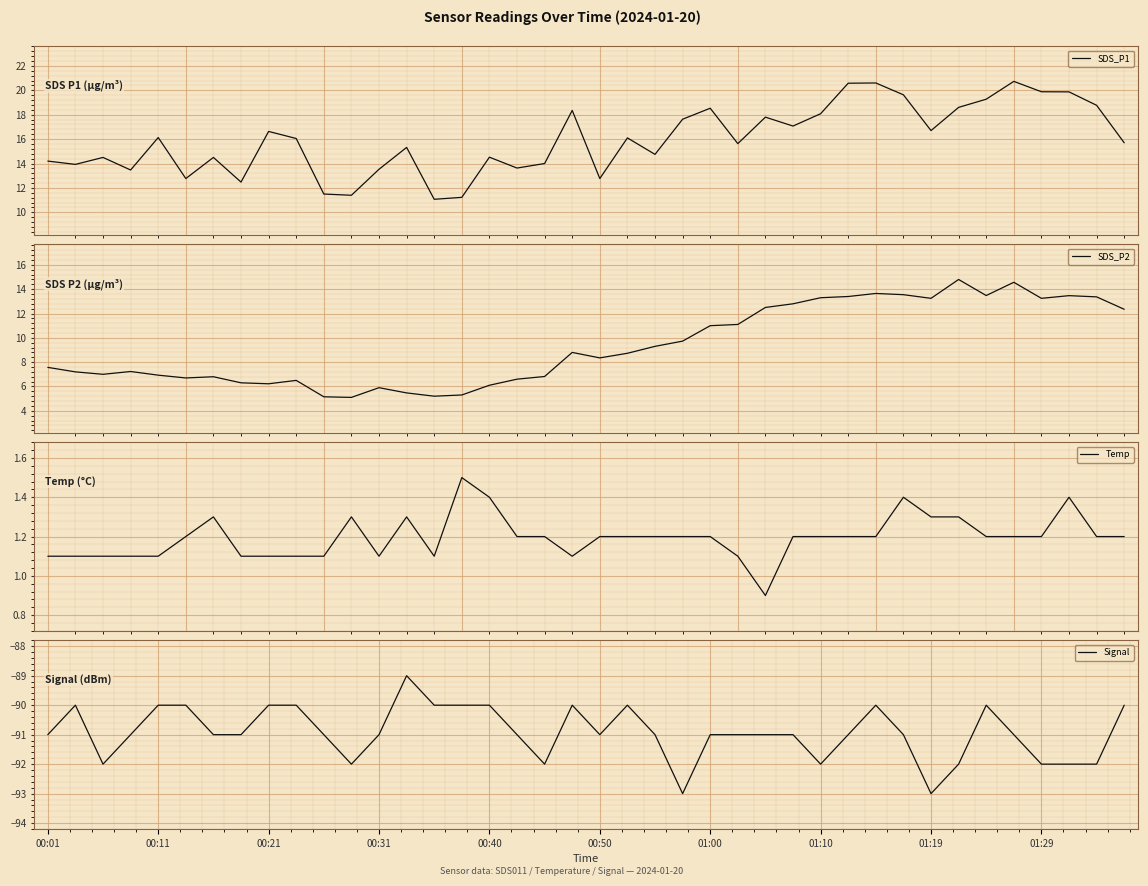

What is the lowest value of the SDS_P1 series?

11.1